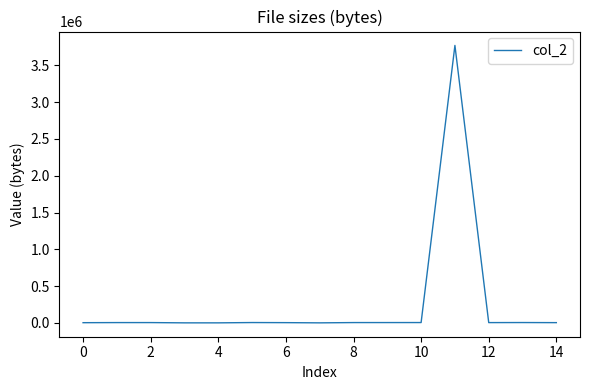

Count the number of data series in this chart.

1